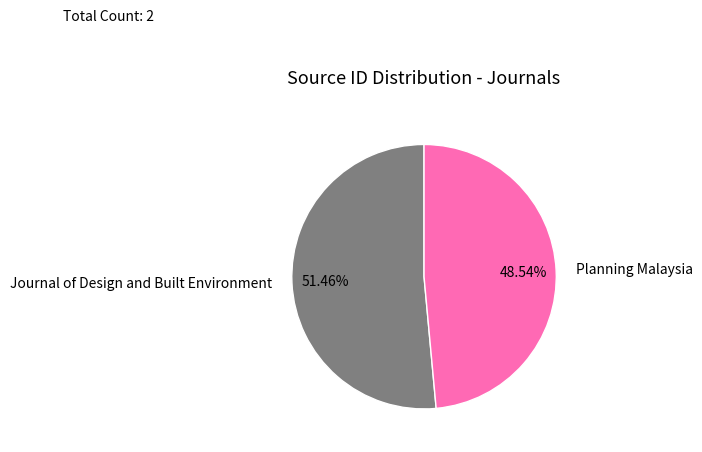

Is it true that Planning Malaysia is 42% of the pie?

False